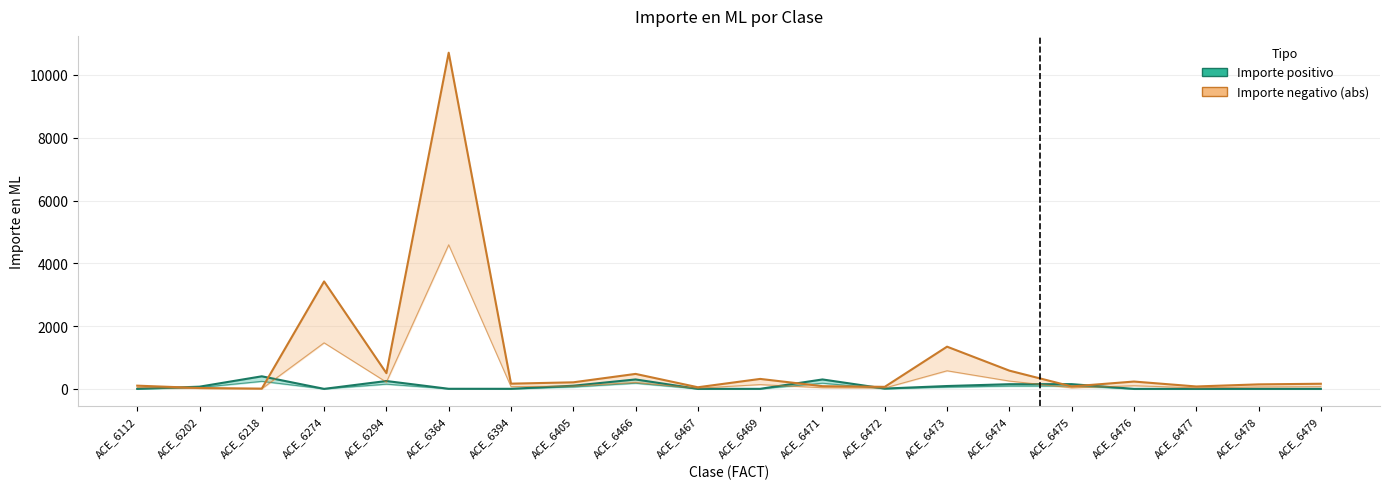

Rank the series at ACE_6472 from highest to lowest value.

Importe negativo, Importe positivo